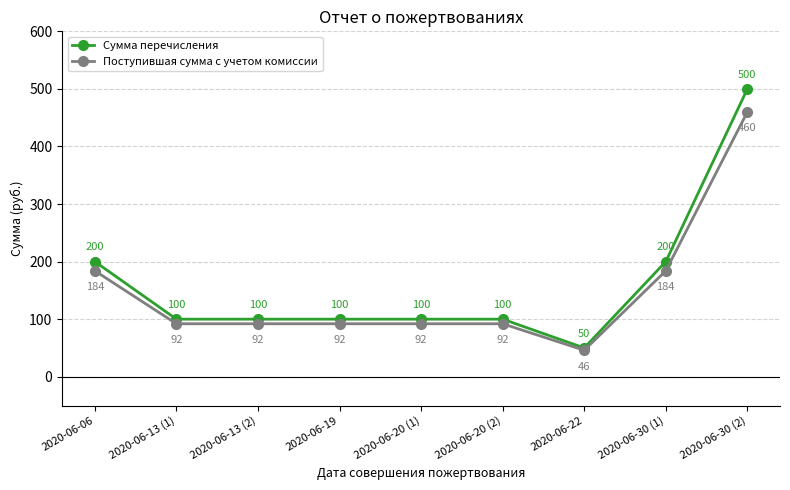

True or false: Поступившая сумма с учетом комиссии has more than 2 interior local peaks.

False